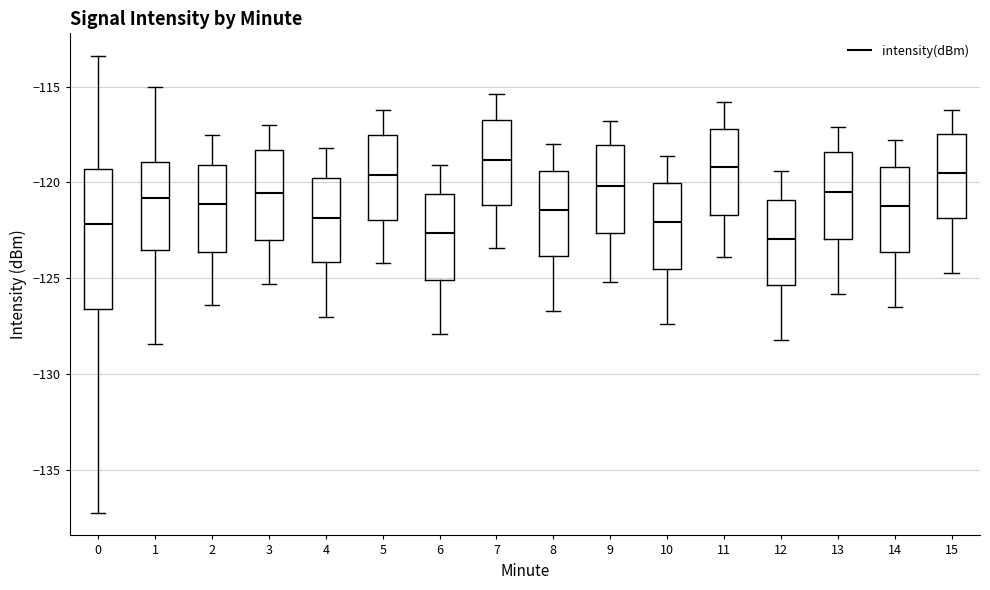

Reading left to right, read every box against the y-axis: the position of its median line, the range the box covers, and the ends of its whiskers. The values are not printed on the chart, so give them approximately, as read against the axis.

0: median -122.0, box -126.5 to -119.5, whiskers -137.0 to -113.5
1: median -121.0, box -123.5 to -119.0, whiskers -128.5 to -115.0
2: median -121.0, box -123.5 to -119.0, whiskers -126.5 to -117.5
3: median -120.5, box -123.0 to -118.5, whiskers -125.5 to -117.0
4: median -122.0, box -124.0 to -119.5, whiskers -127.0 to -118.0
5: median -119.5, box -122.0 to -117.5, whiskers -124.0 to -116.0
6: median -122.5, box -125.0 to -120.5, whiskers -128.0 to -119.0
7: median -119.0, box -121.0 to -116.5, whiskers -123.5 to -115.5
8: median -121.5, box -124.0 to -119.5, whiskers -126.5 to -118.0
9: median -120.0, box -122.5 to -118.0, whiskers -125.0 to -117.0
10: median -122.0, box -124.5 to -120.0, whiskers -127.5 to -118.5
11: median -119.0, box -121.5 to -117.0, whiskers -124.0 to -116.0
12: median -123.0, box -125.5 to -121.0, whiskers -128.0 to -119.5
13: median -120.5, box -123.0 to -118.5, whiskers -126.0 to -117.0
14: median -121.0, box -123.5 to -119.0, whiskers -126.5 to -118.0
15: median -119.5, box -122.0 to -117.5, whiskers -124.5 to -116.0